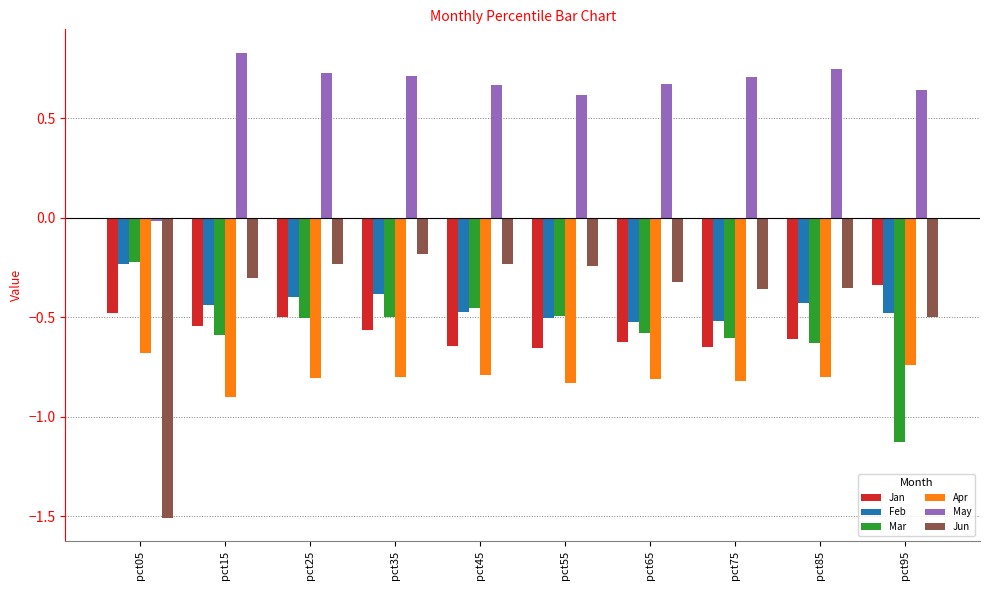

At which category does the chart reach its minimum across all series?

pct05